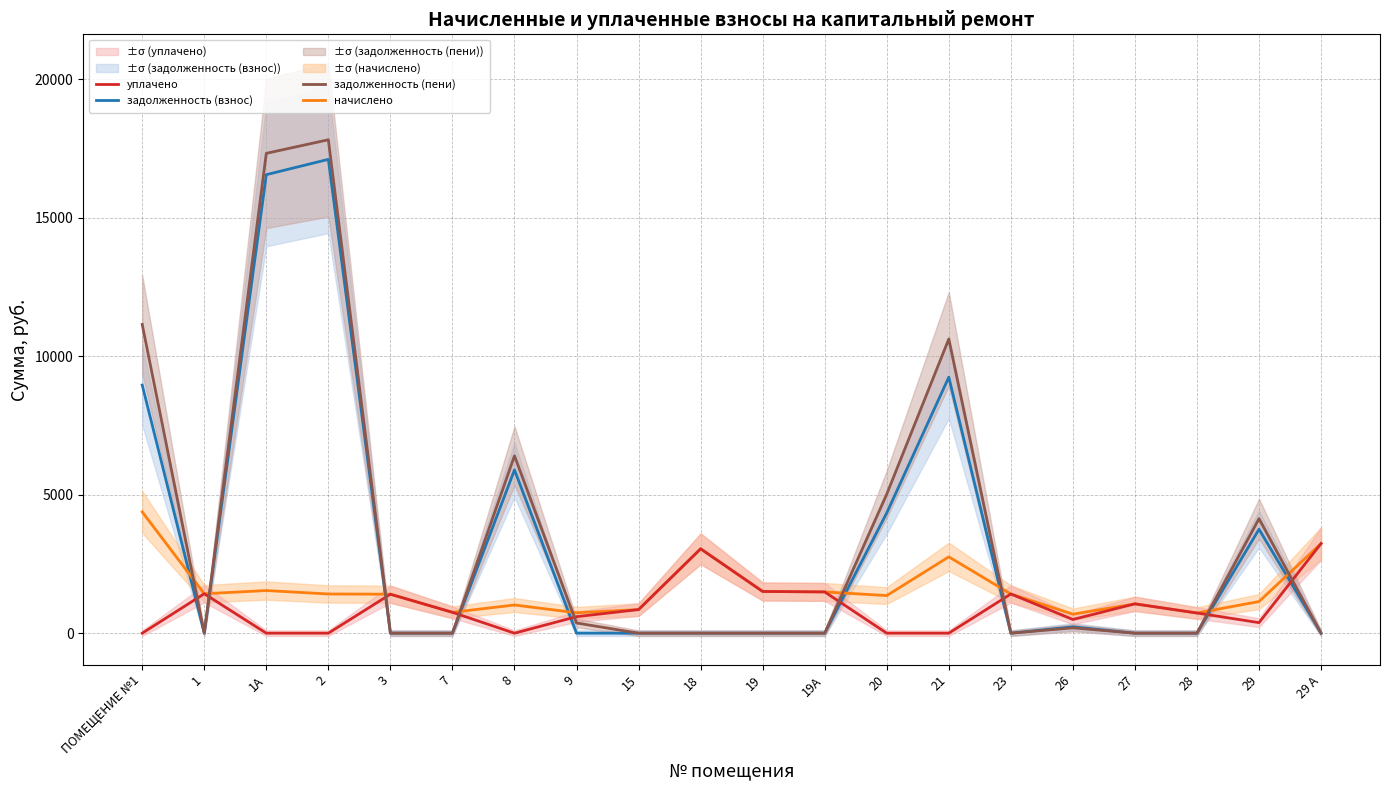

How many positive values does the задолженность (пени) series have?

9